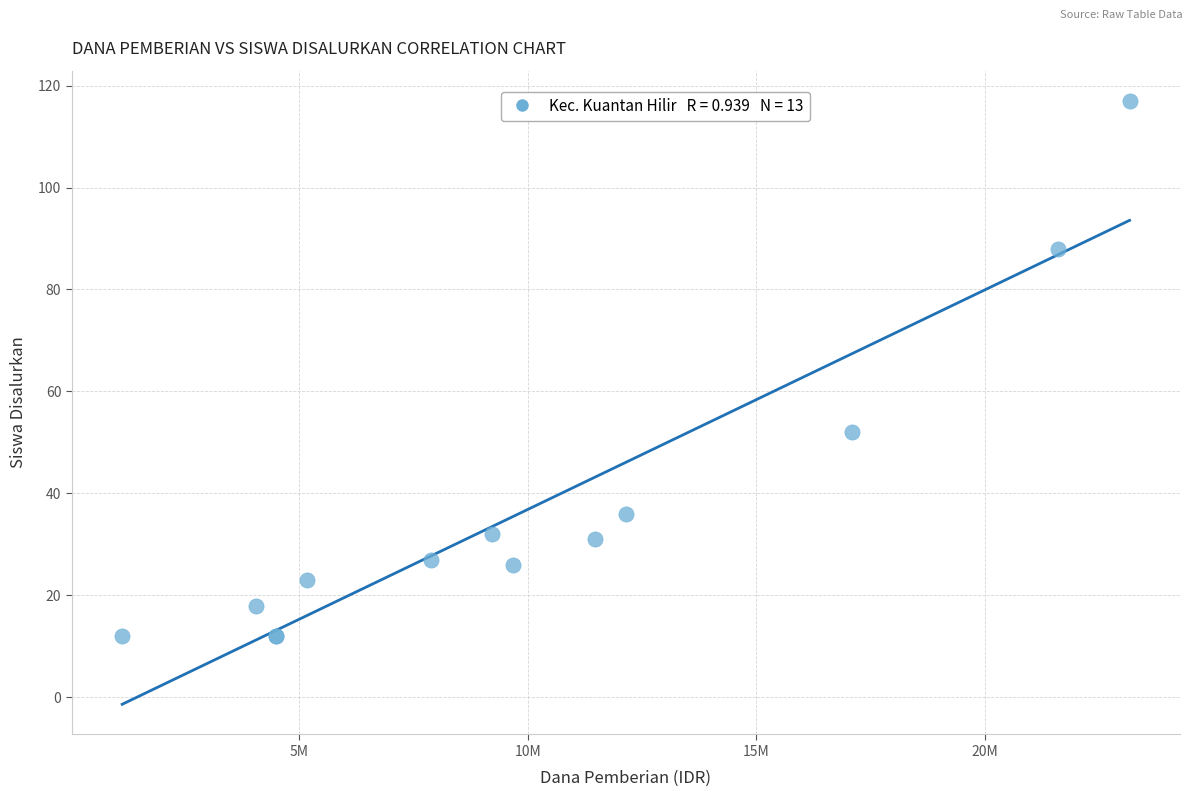

What Y value in the scatter plot is closest to 64?

52